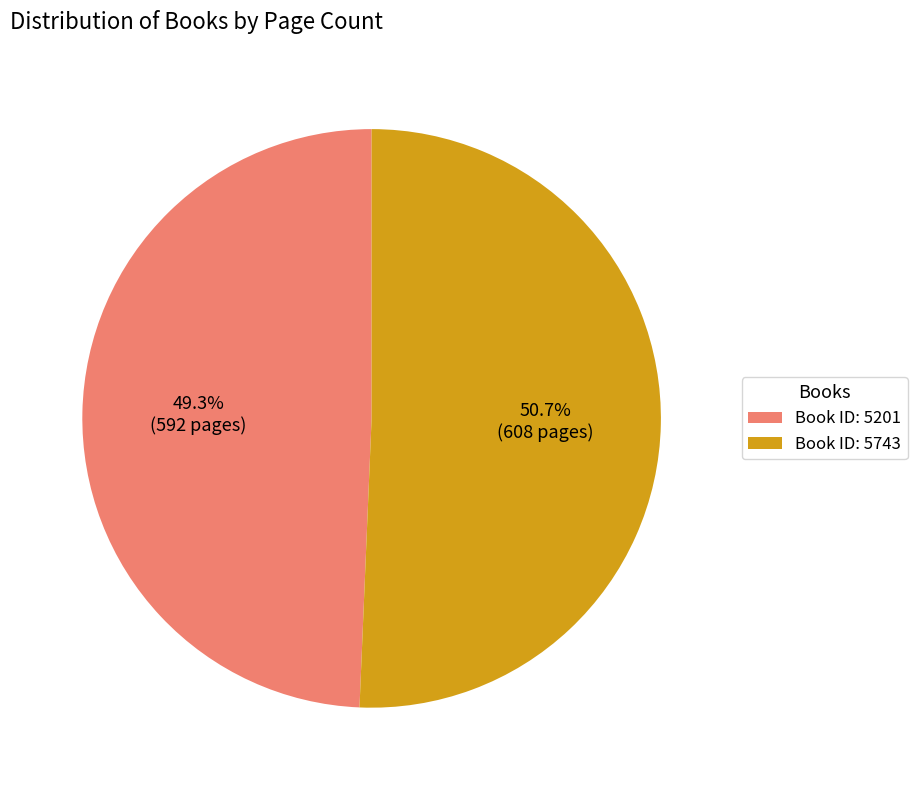

What is the ratio of the value at Book ID: 5743 to the value at Book ID: 5201?

1.0